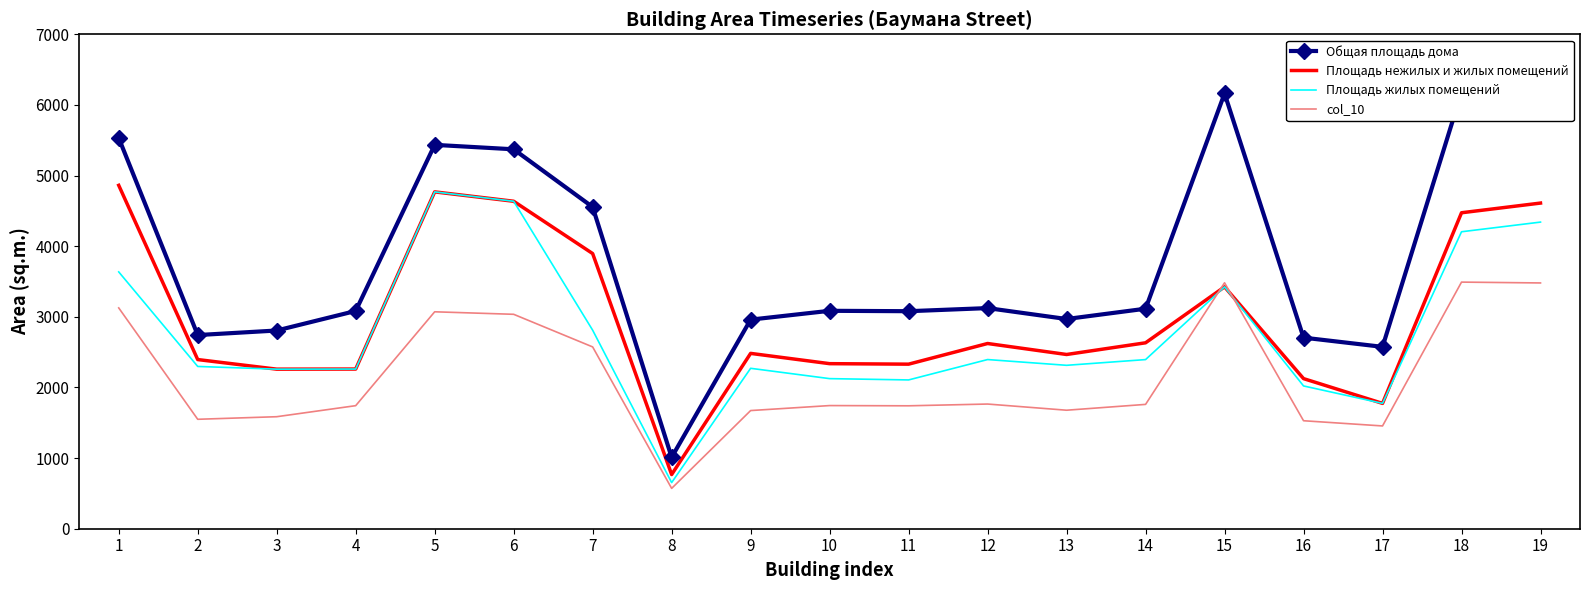

What is the difference between the Общая площадь дома values at 16 and 11?

374.3